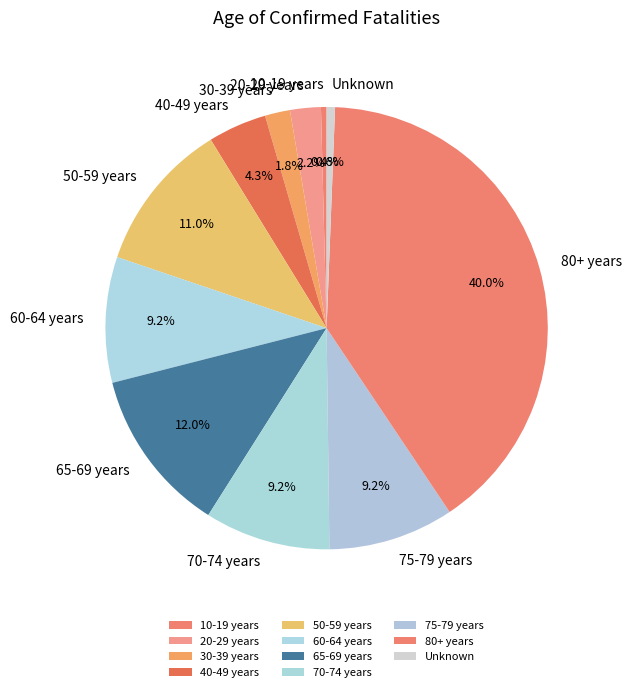

Combined, do 10-19 years and 30-39 years account for over 50%?

No